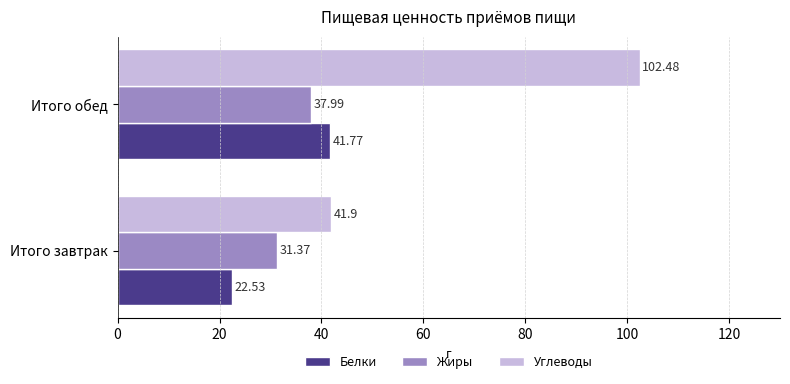

At how many categories does at least one series exceed 96?

1